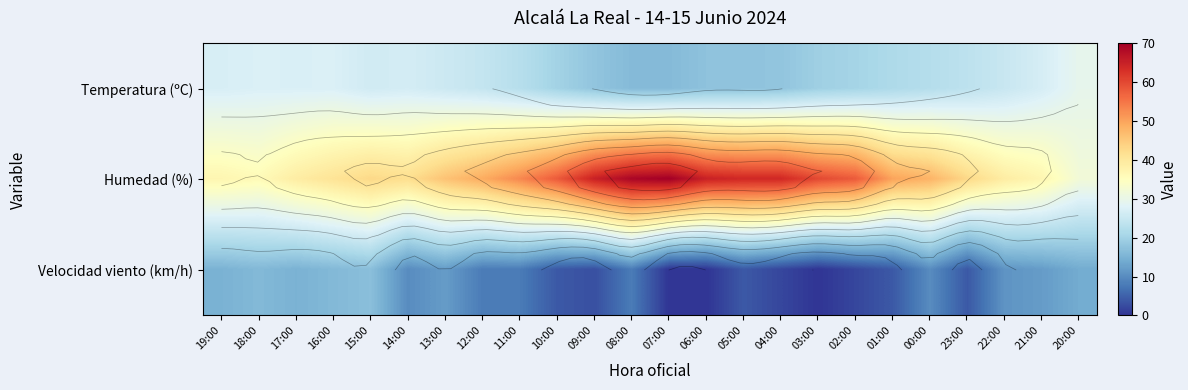

Rank the series at 15:00 from lowest to highest value.

Velocidad viento (km/h), Temperatura (ºC), Humedad (%)